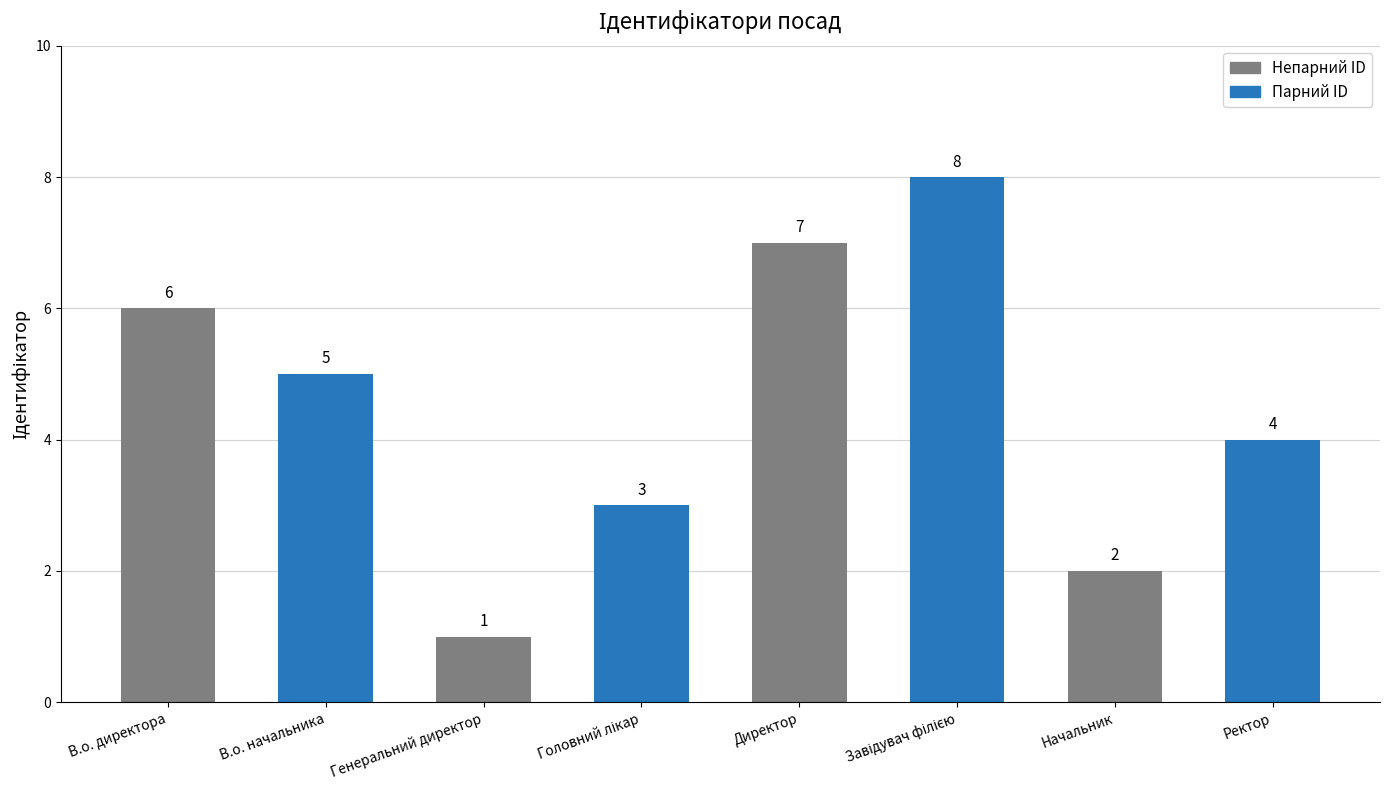

List the labels in order of value, smallest first.

Генеральний директор, Начальник, Головний лікар, Ректор, В.о. начальника, В.о. директора, Директор, Завідувач філією